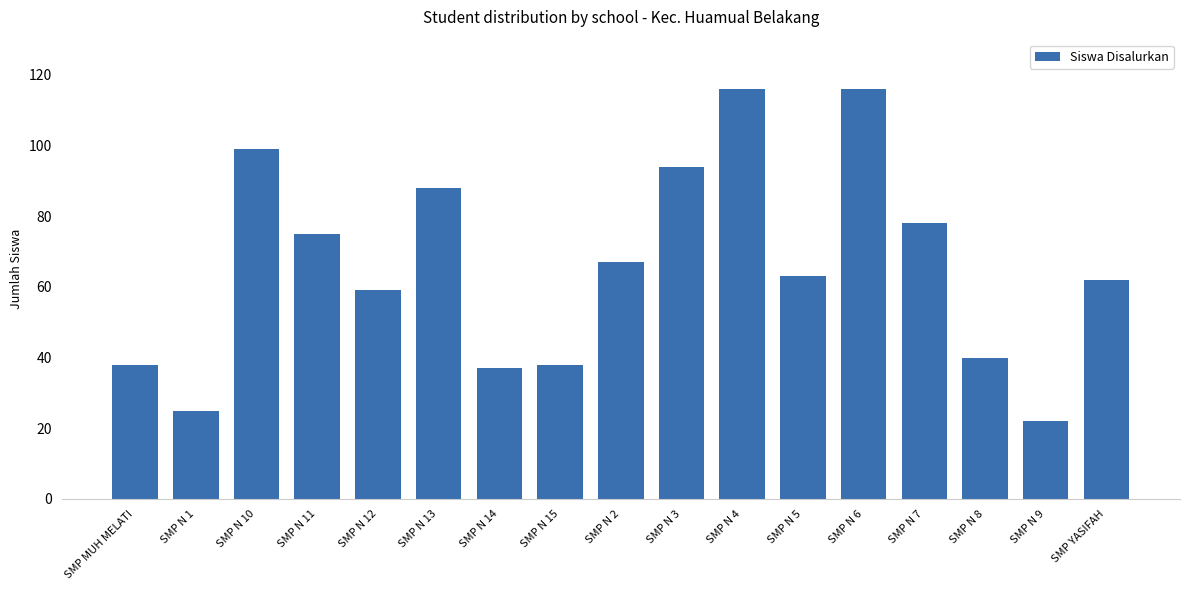

What value does the data have at SMP N 2, to the nearest 5?

65